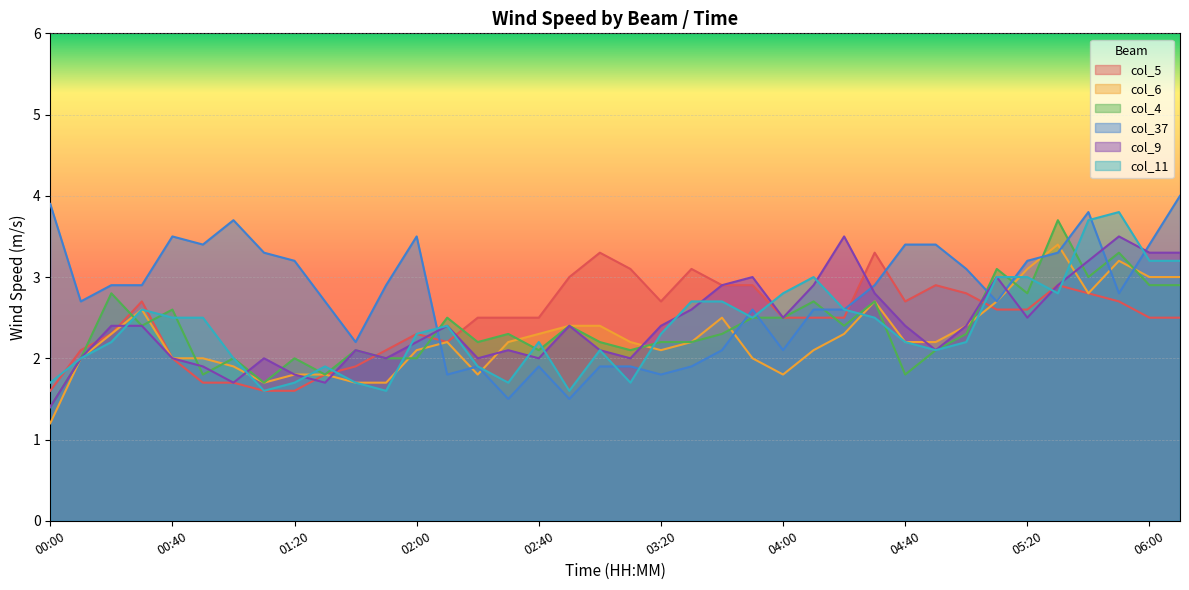

How many intersections are there between col_5 and col_37?

4